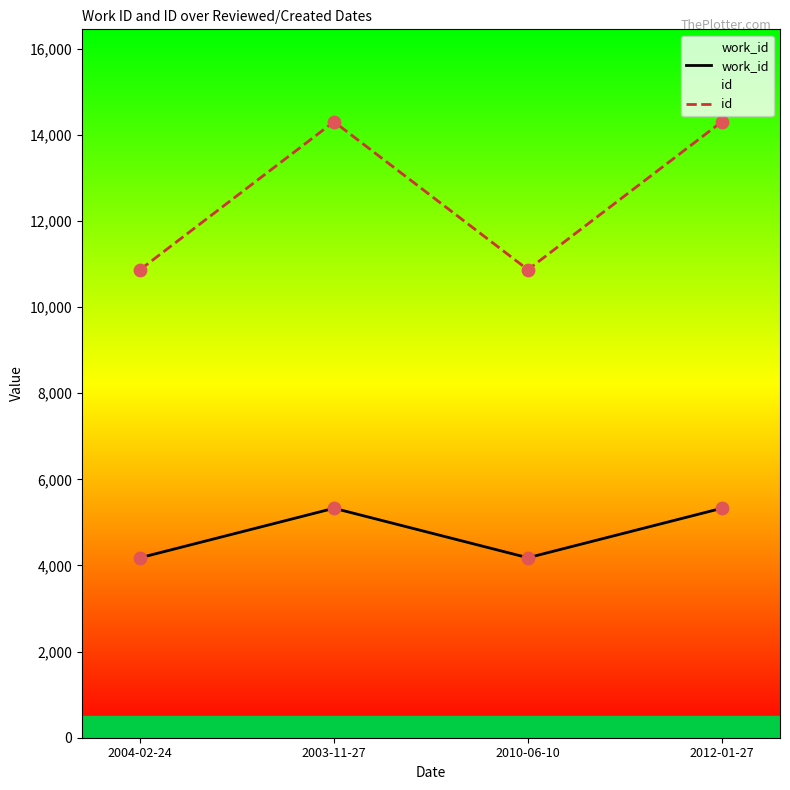

What is the total value across all series at 2004-02-24?

15047